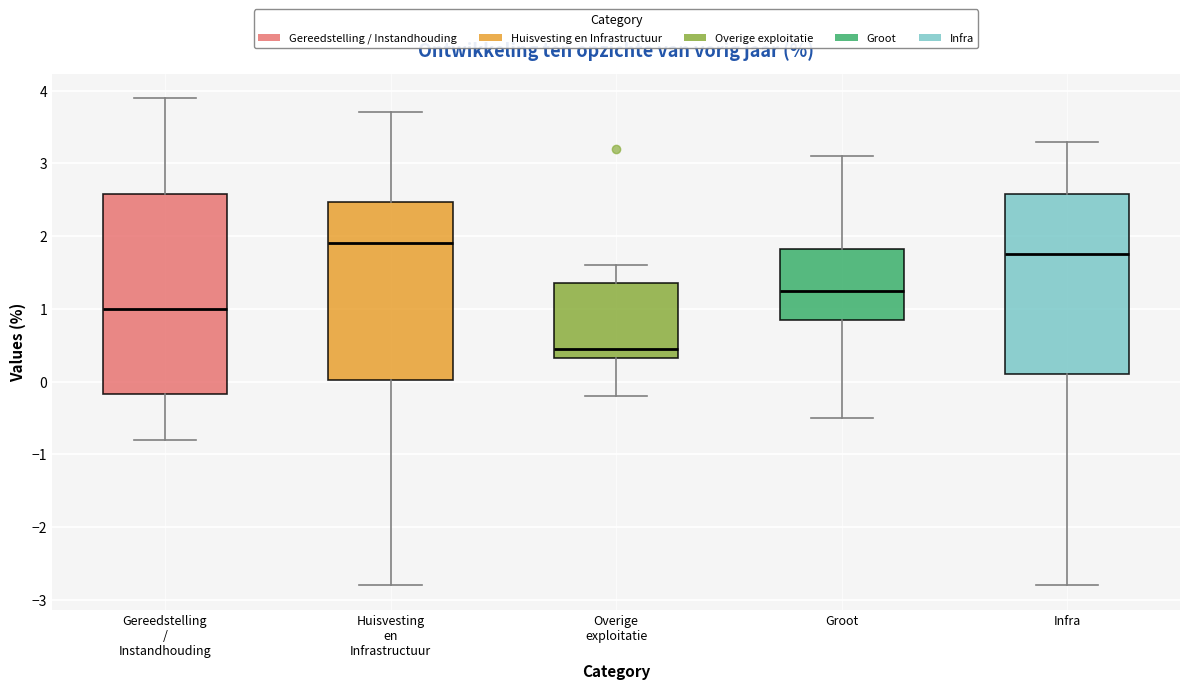

Reading left to right, read every box against the y-axis: the position of its median line, the range the box covers, and the ends of its whiskers. The values are not printed on the chart, so give them approximately, as read against the axis.

Gereedstelling / Instandhouding: median 1.0, box -0.2 to 2.6, whiskers -0.8 to 3.9
Huisvesting en Infrastructuur: median 1.9, box 0.0 to 2.5, whiskers -2.8 to 3.7
Overige exploitatie: median 0.5, box 0.3 to 1.4, whiskers -0.2 to 1.6
Groot: median 1.3, box 0.9 to 1.8, whiskers -0.5 to 3.1
Infra: median 1.8, box 0.1 to 2.6, whiskers -2.8 to 3.3